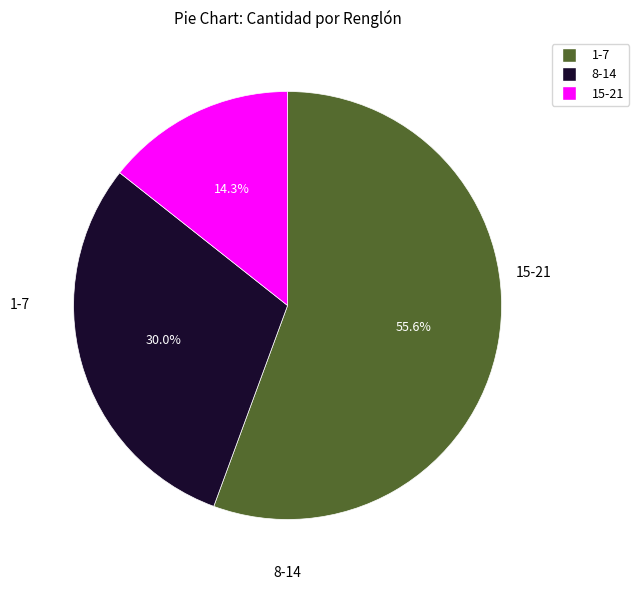

Is there any slice that represents more than half of the pie?

Yes